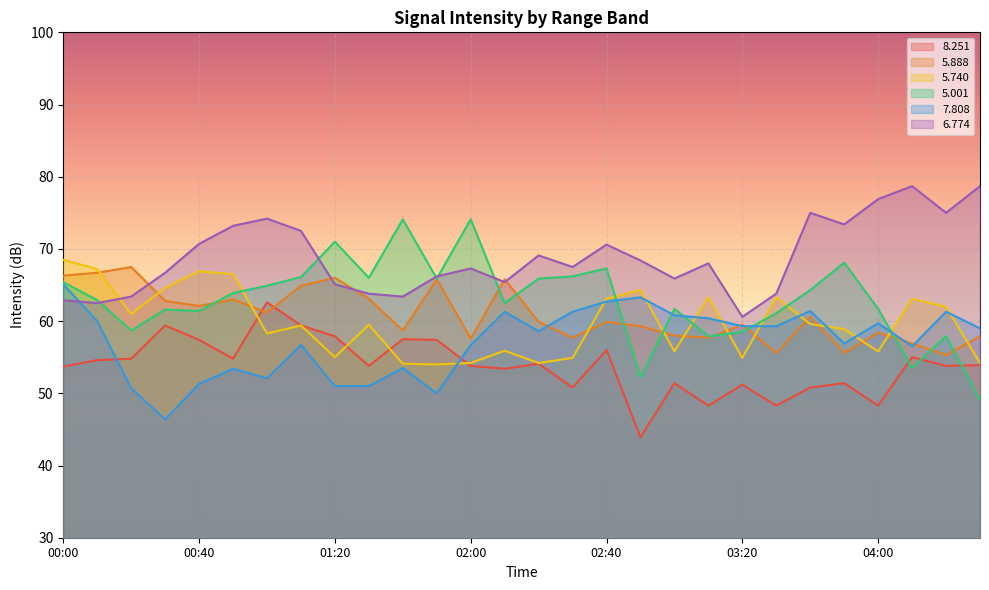

What is the maximum value for   7.808?

65.1